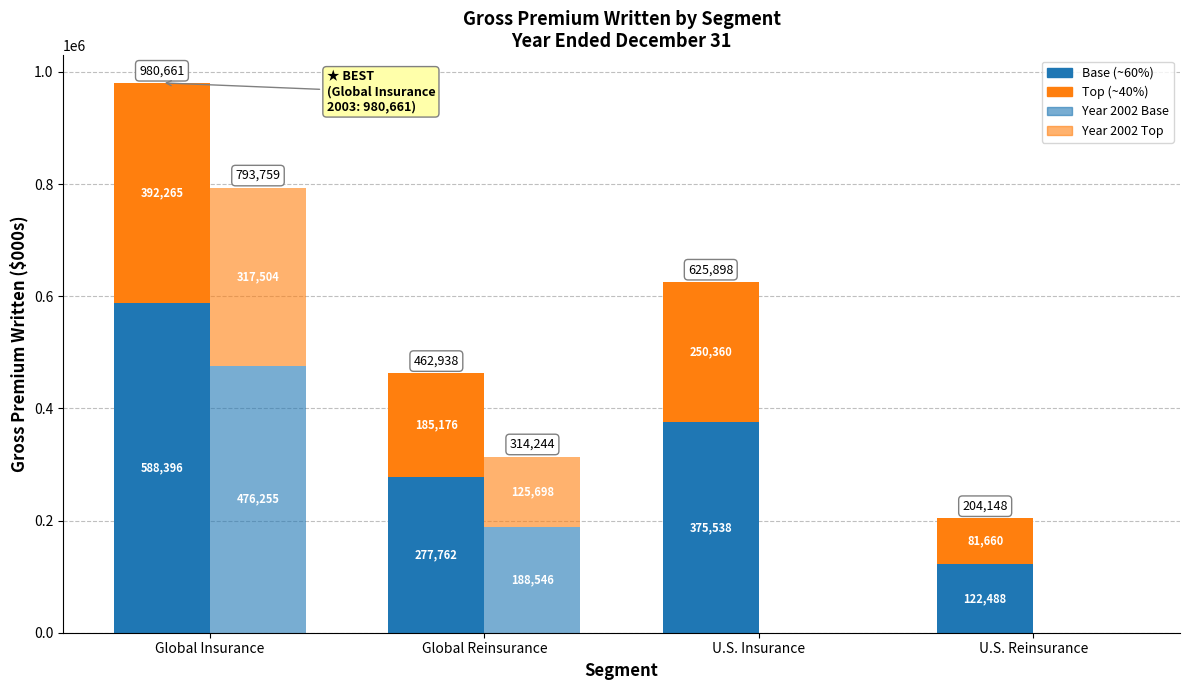

What is the difference between the maximum and second lowest values in the Year 2002 (Base) series?

476255